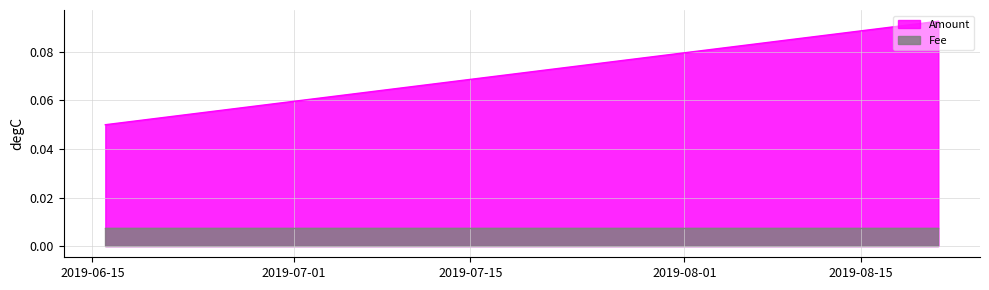

Between 2019-06-16 00:38:15 and 2019-06-16 00:38:15, which series saw the biggest shift?

Amount